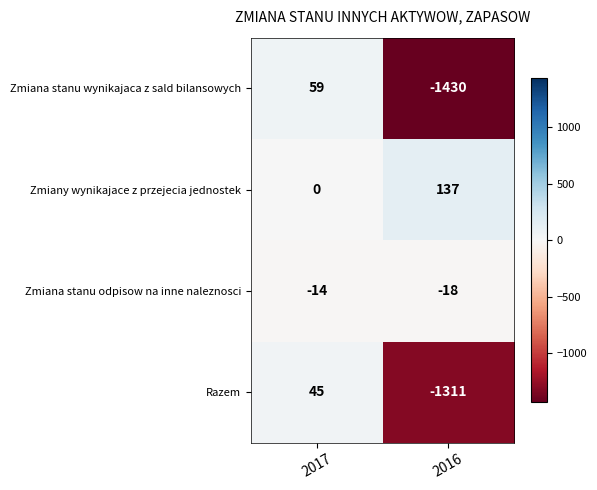

What is the difference between the highest and lowest values at 2016?

1567